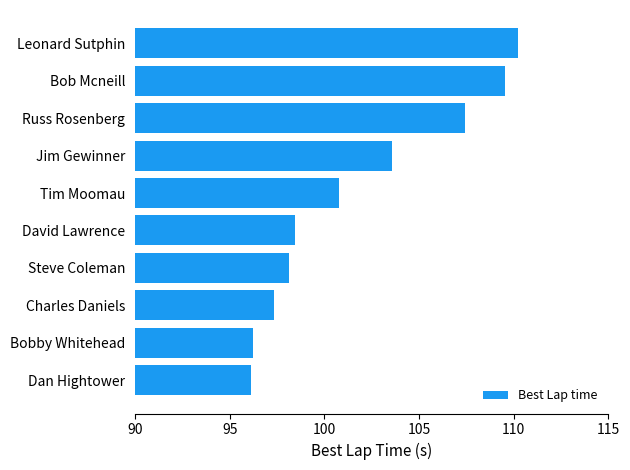

Reading bottom to top, list all the values displayed in this chart.

96.1	96.2	97.4	98.1	98.4	100.8	103.6	107.4	109.5	110.2